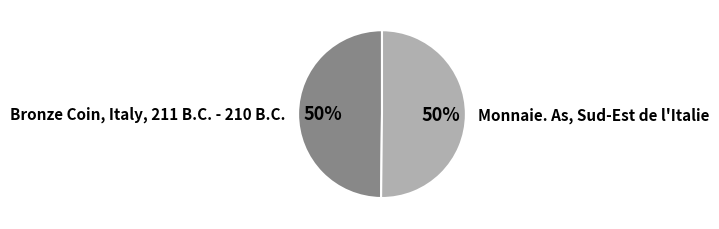

Do Monnaie. As, Sud-Est de l'Italie and Bronze Coin, Italy, 211 B.C. - 210 B.C. together represent more than half of the pie?

Yes